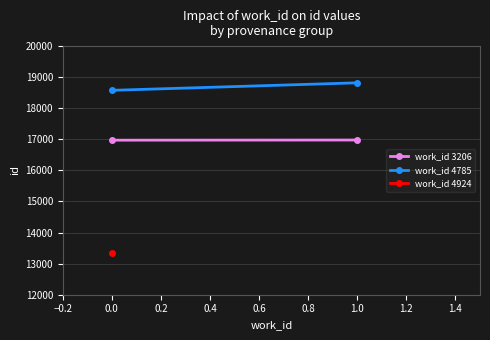

Which series has the largest total across all categories?

work_id 4785